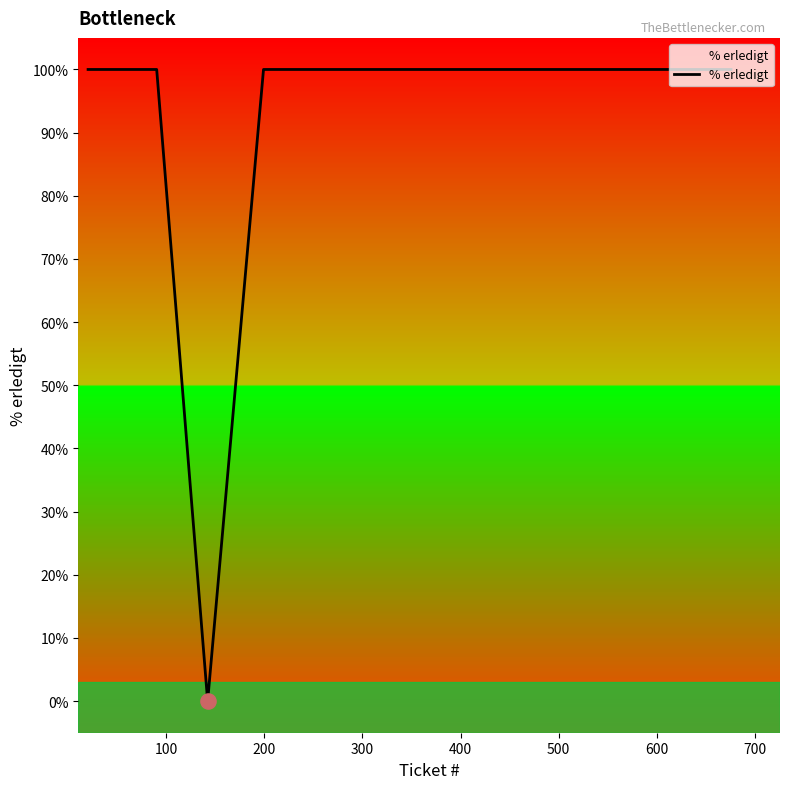

What is the difference between the maximum and minimum values?

100